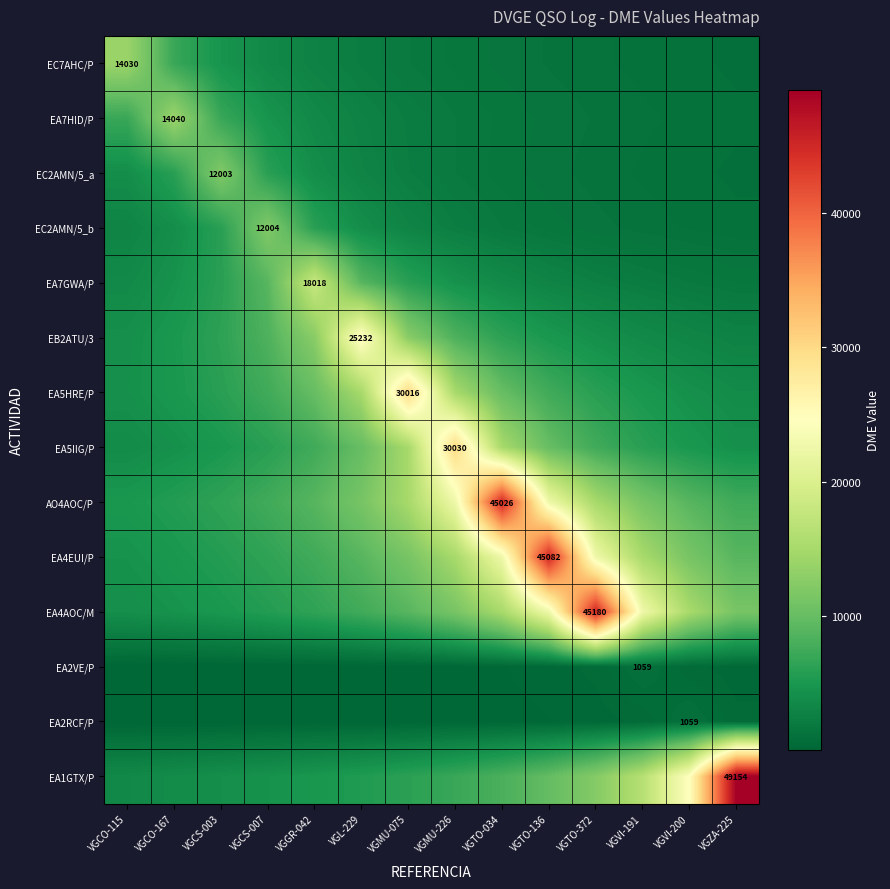

What is the average value of the AO4AOC/P series?

13761.8